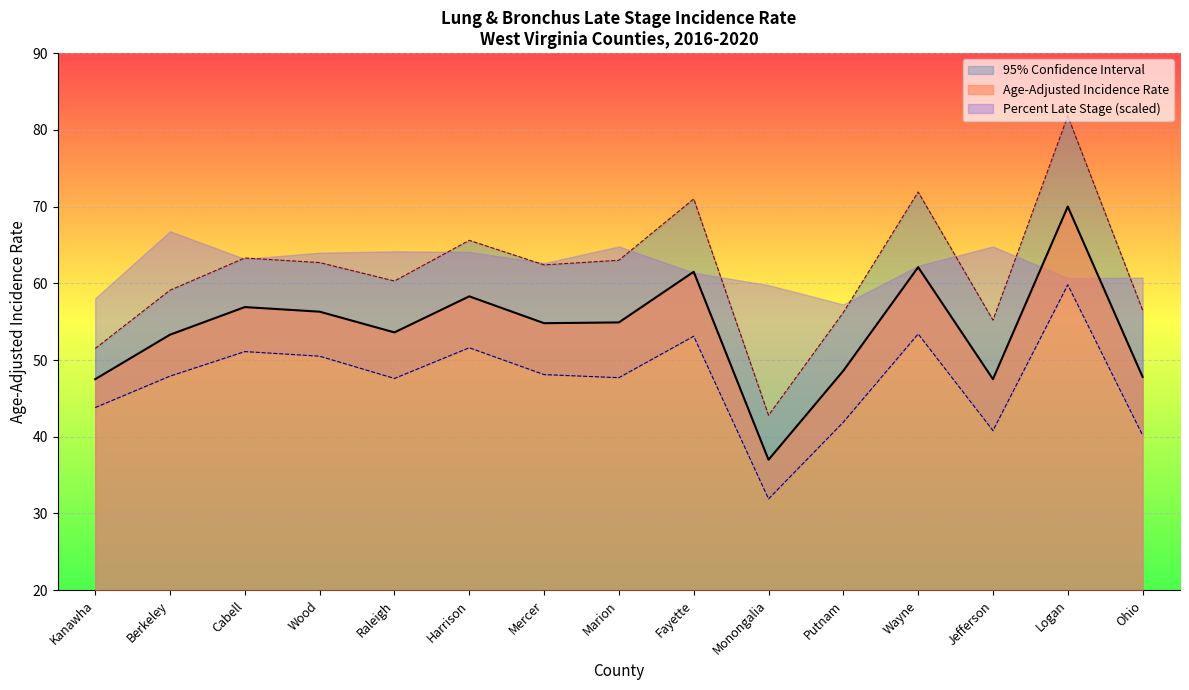

What position from the right is Marion?

8